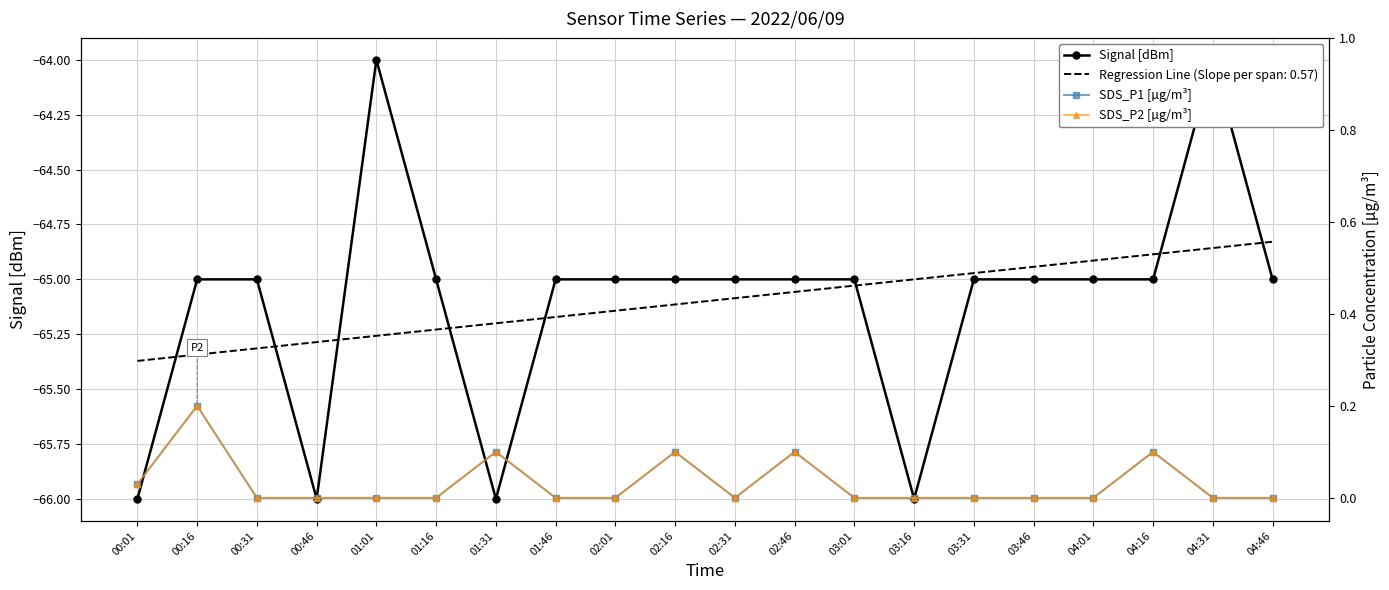

How many SDS_P1 [µg/m³] values are between 0 and 1?

20